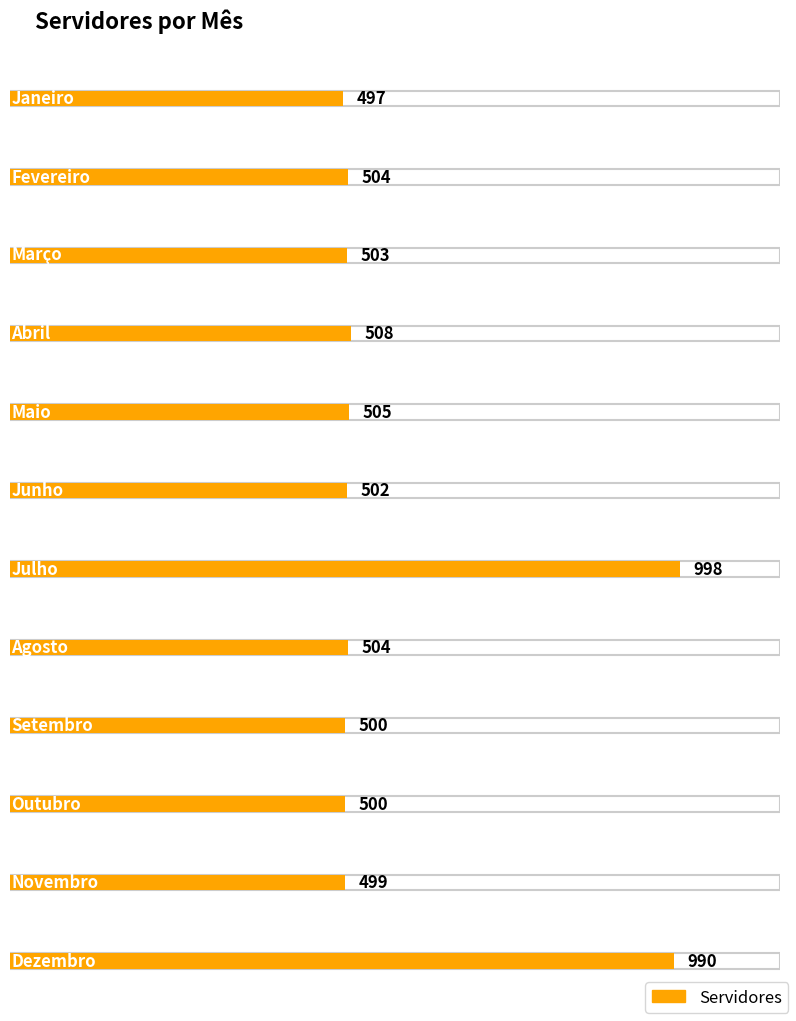

Which category has the highest value across all series?

Julho